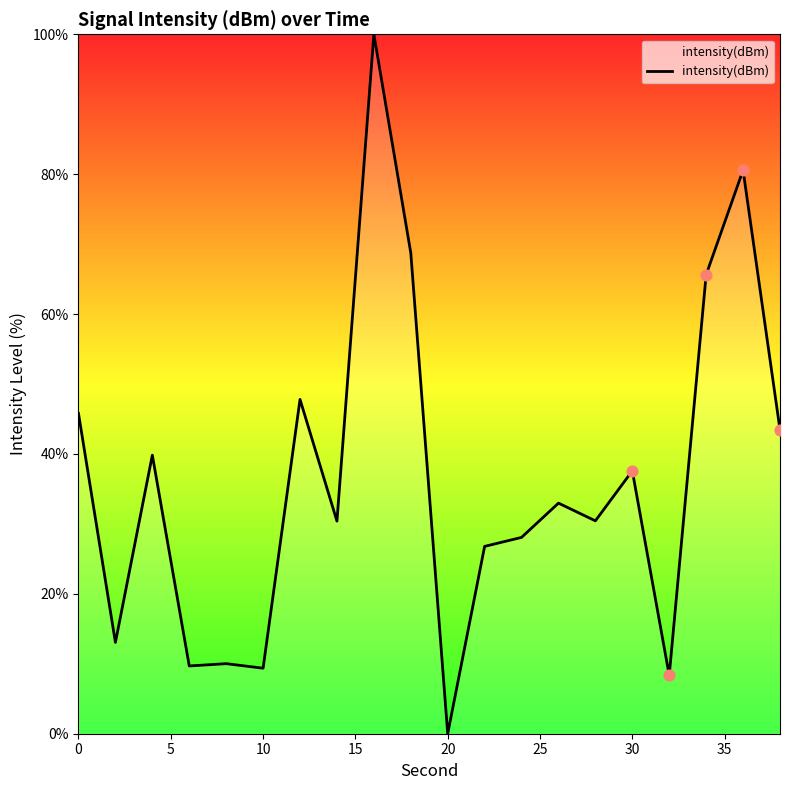

What is the maximum value shown in the chart?

100.0